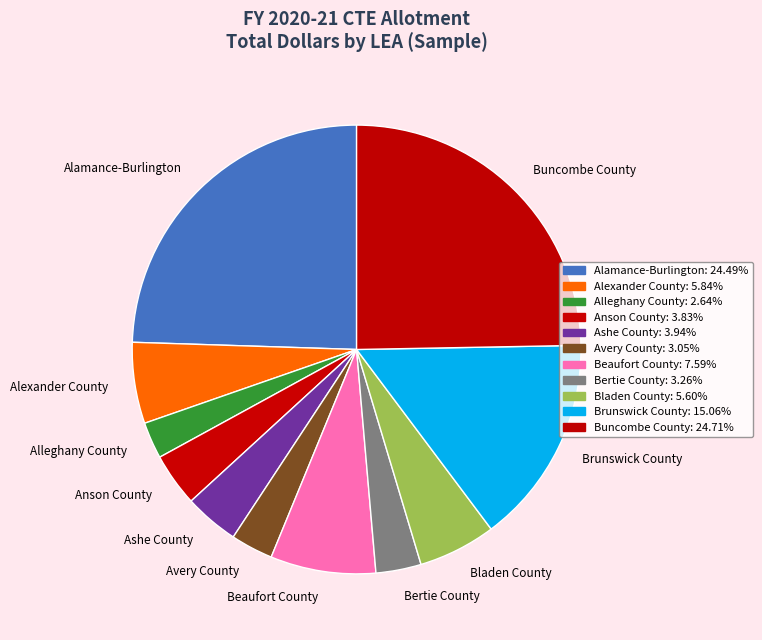

Is the sum of Avery County and Alamance-Burlington greater than half?

No